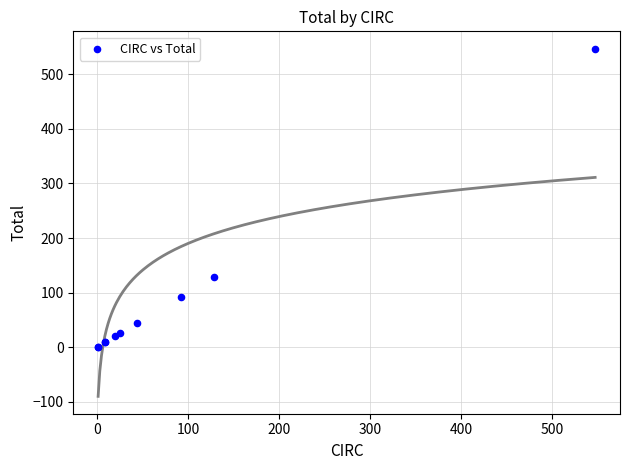

What Y value in the scatter plot is closest to 274?

128